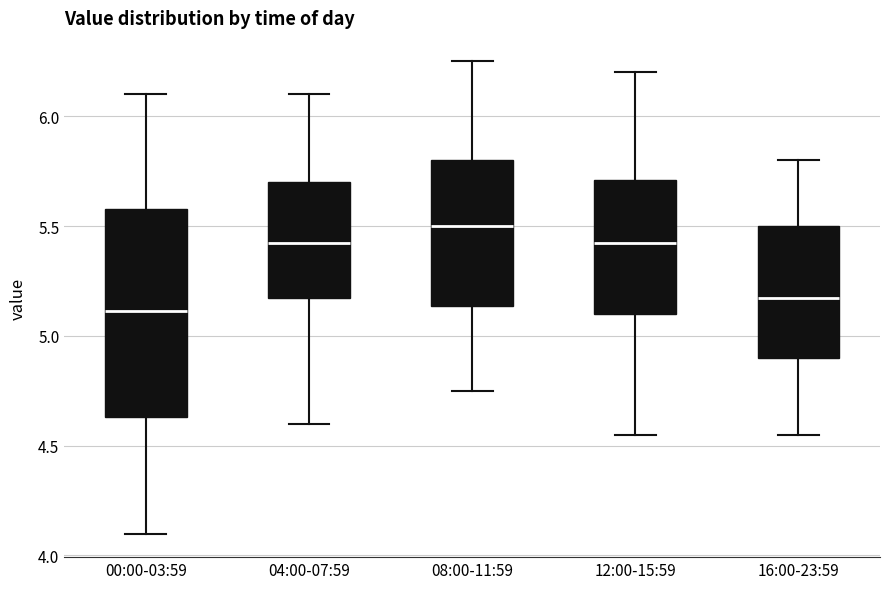

Reading left to right, read every box against the y-axis: the position of its median line, the range the box covers, and the ends of its whiskers. The values are not printed on the chart, so give them approximately, as read against the axis.

00:00-03:59: median 5.10, box 4.65 to 5.60, whiskers 4.10 to 6.10
04:00-07:59: median 5.45, box 5.20 to 5.70, whiskers 4.60 to 6.10
08:00-11:59: median 5.50, box 5.15 to 5.80, whiskers 4.75 to 6.25
12:00-15:59: median 5.45, box 5.10 to 5.70, whiskers 4.55 to 6.20
16:00-23:59: median 5.20, box 4.90 to 5.50, whiskers 4.55 to 5.80